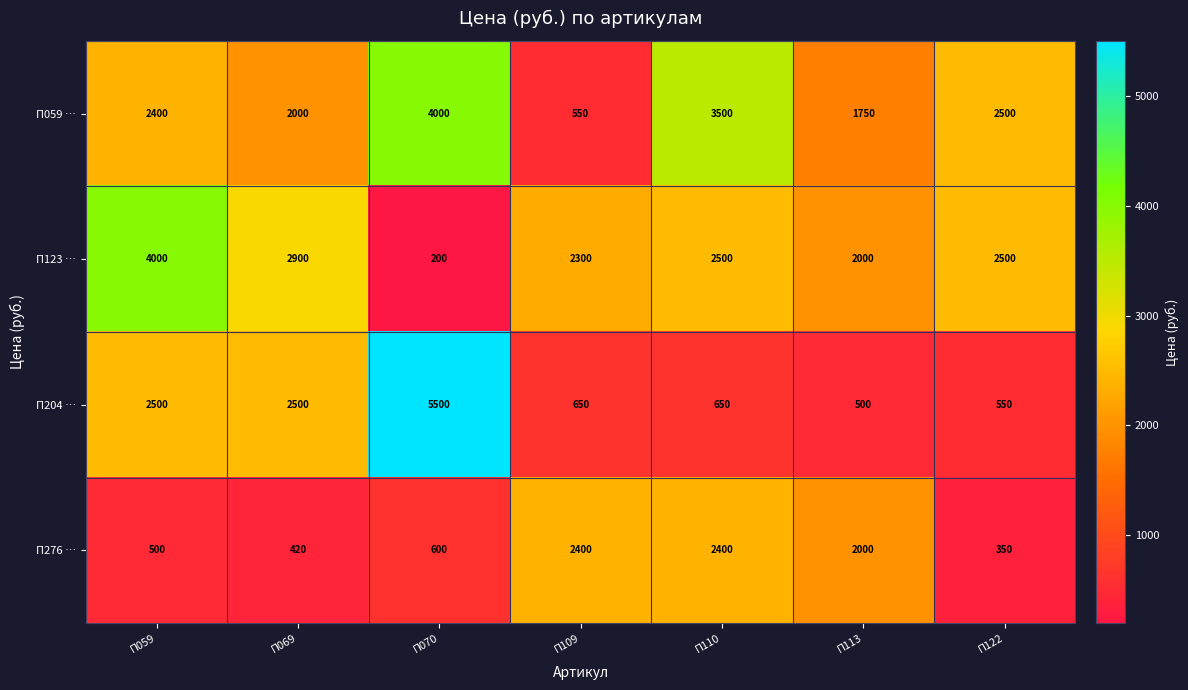

The П276 … series shows 2400 at П109. True or false?

True